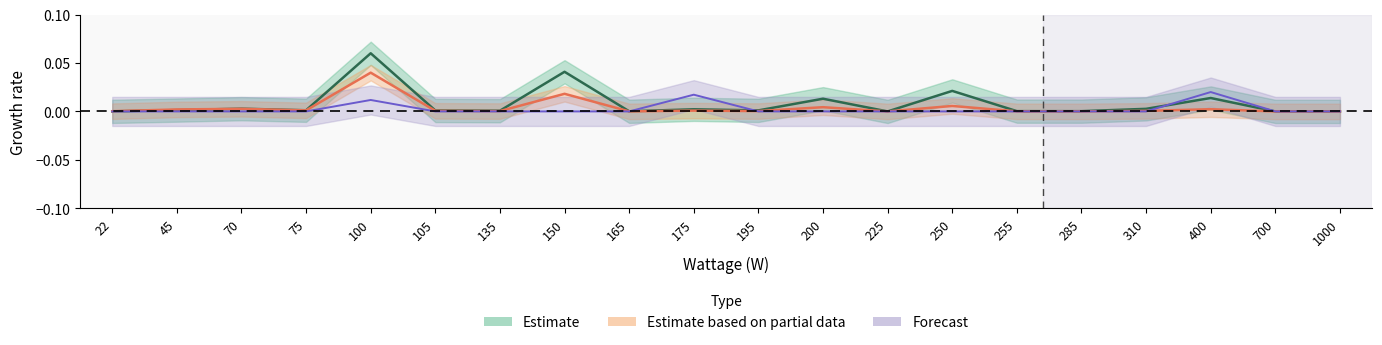

True or false: Test Year Count has a value of 0.0 at 70.

False